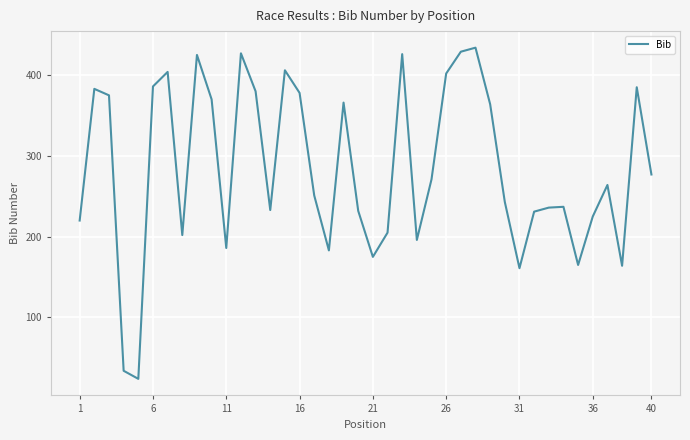

What is the smallest value displayed?

24